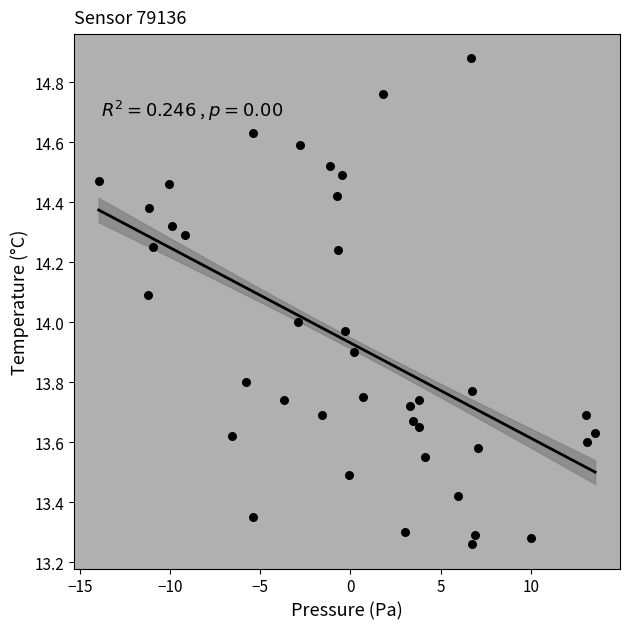

What is the range of X values (max minus min)?

27.5